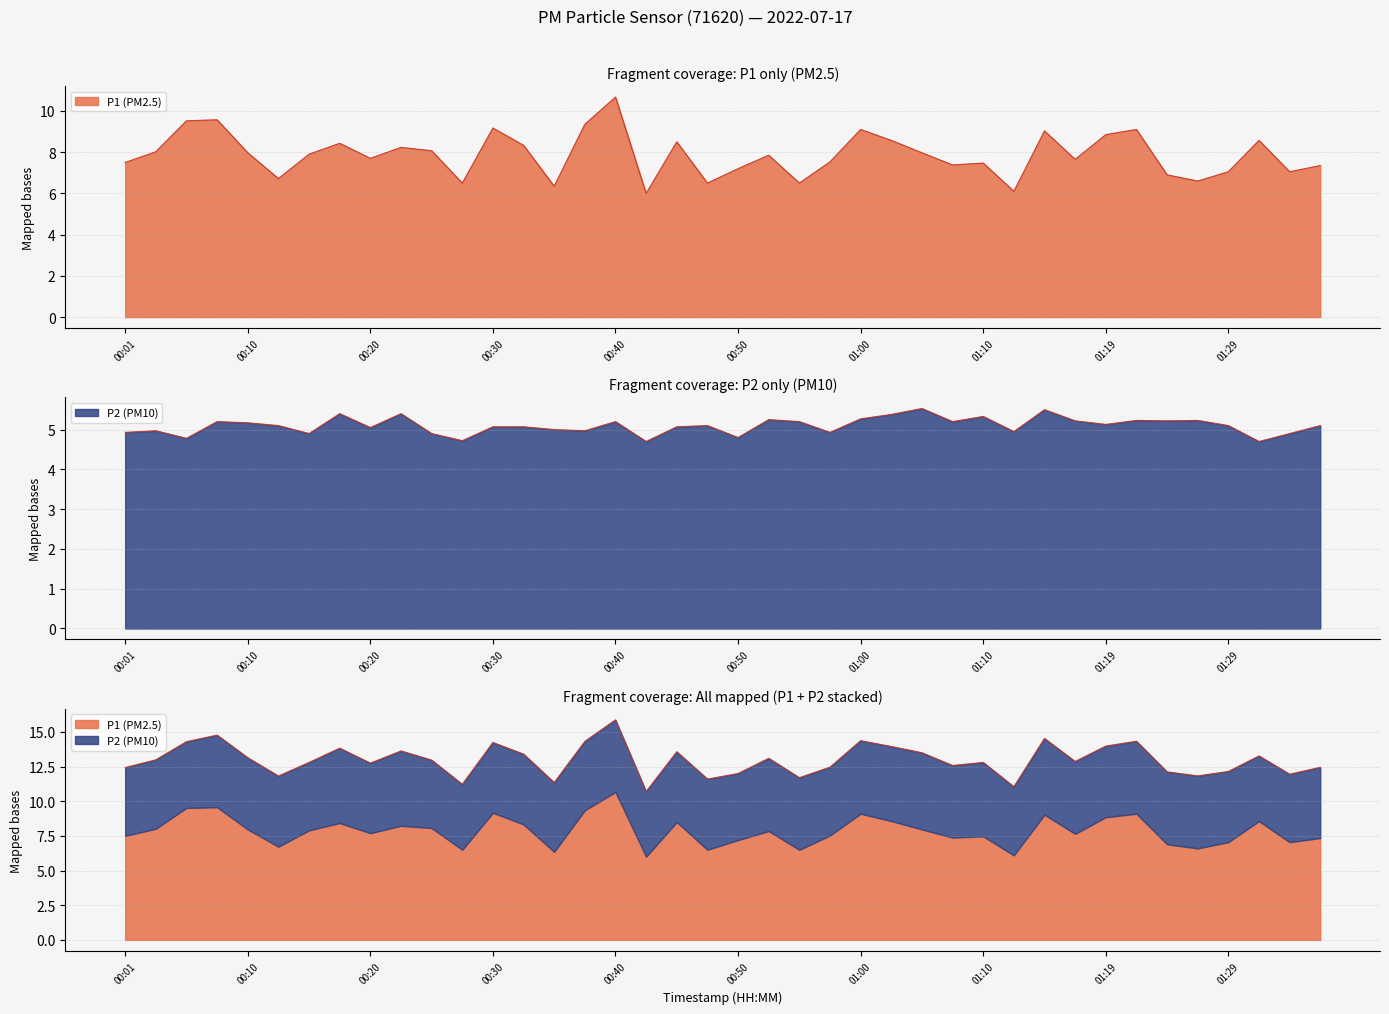

At which label does P2 first exceed 5?

00:08